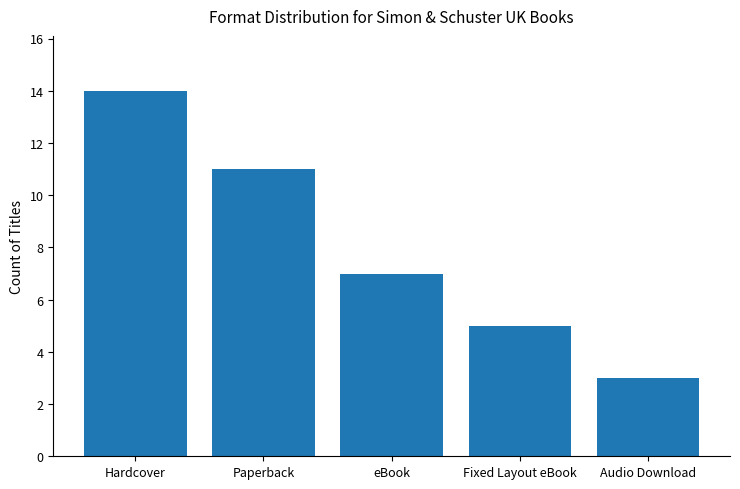

True or false: the data shows 7 at Hardcover.

False